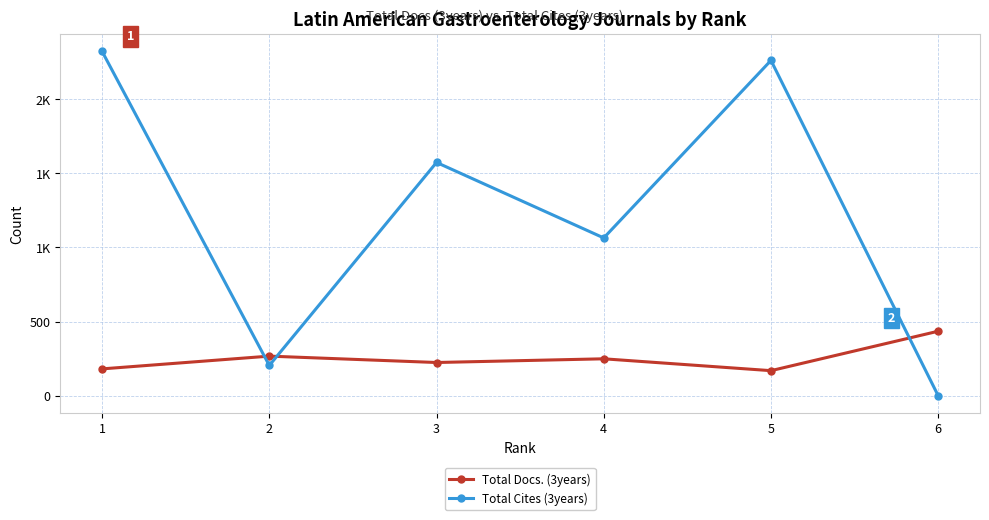

Does the chart have visible grid lines?

Yes